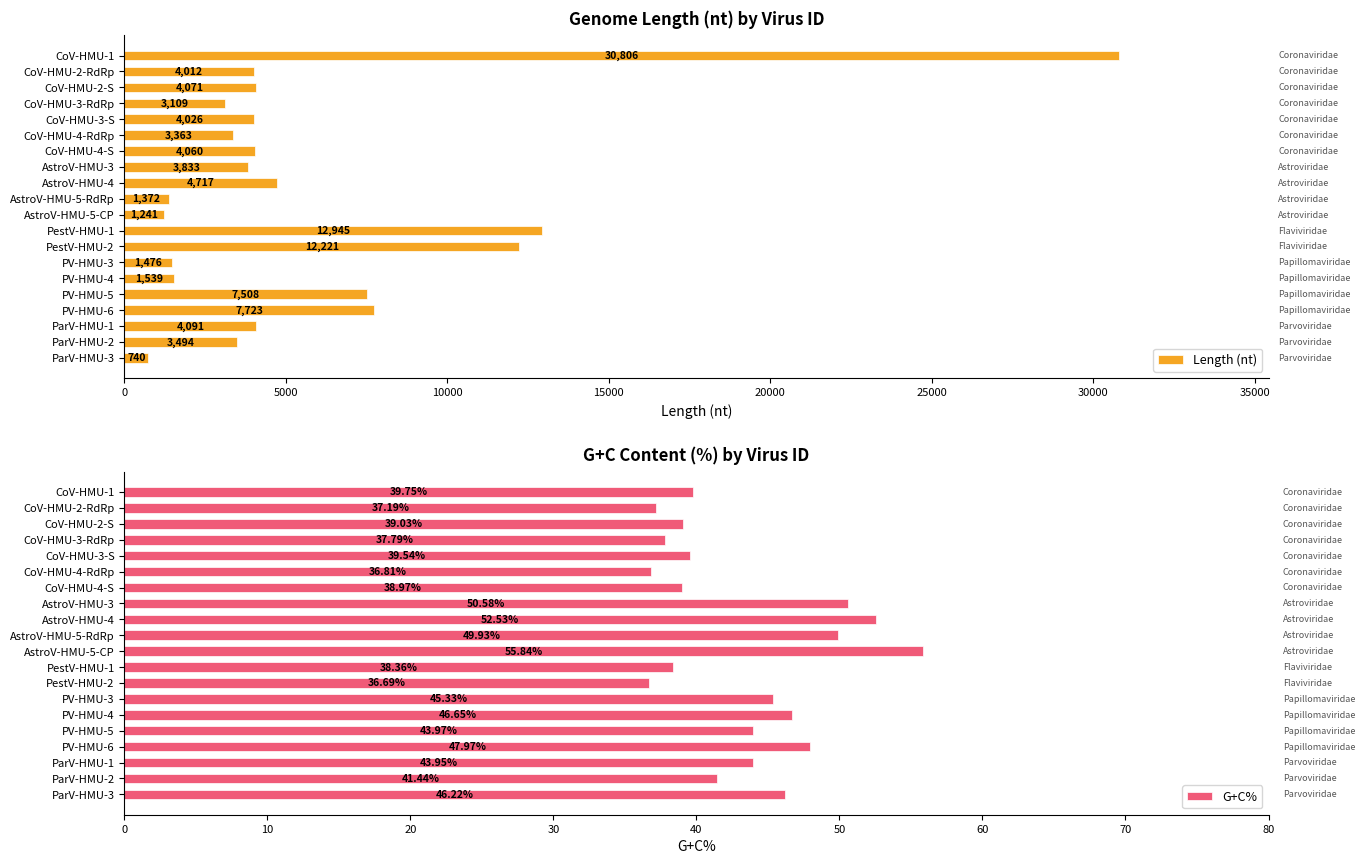

Reading left to right, extract all data points from this chart.

Length (nt): 30806.0	4012.0	4071.0	3109.0	4026.0	3363.0	4060.0	3833.0	4717.0	1372.0	1241.0	12945.0	12221.0	1476.0	1539.0	7508.0	7723.0	4091.0	3494.0	740.0
G+C%: 39.8	37.2	39.0	37.8	39.5	36.8	39.0	50.6	52.5	49.9	55.8	38.4	36.7	45.3	46.6	44.0	48.0	44.0	41.4	46.2